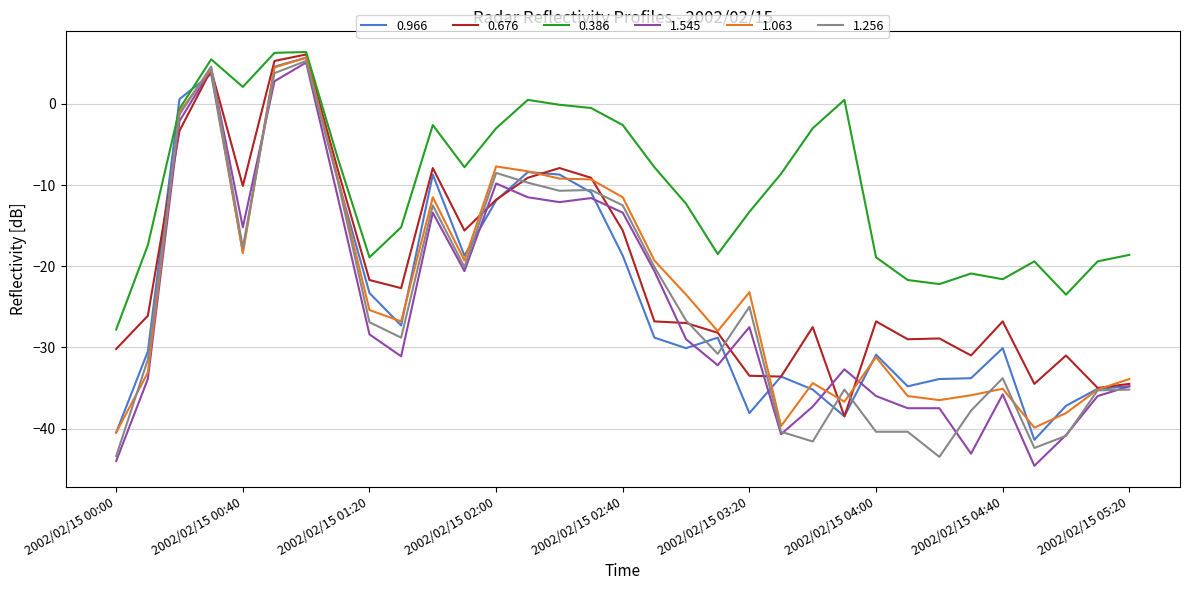

What is the smallest value displayed?

-44.6